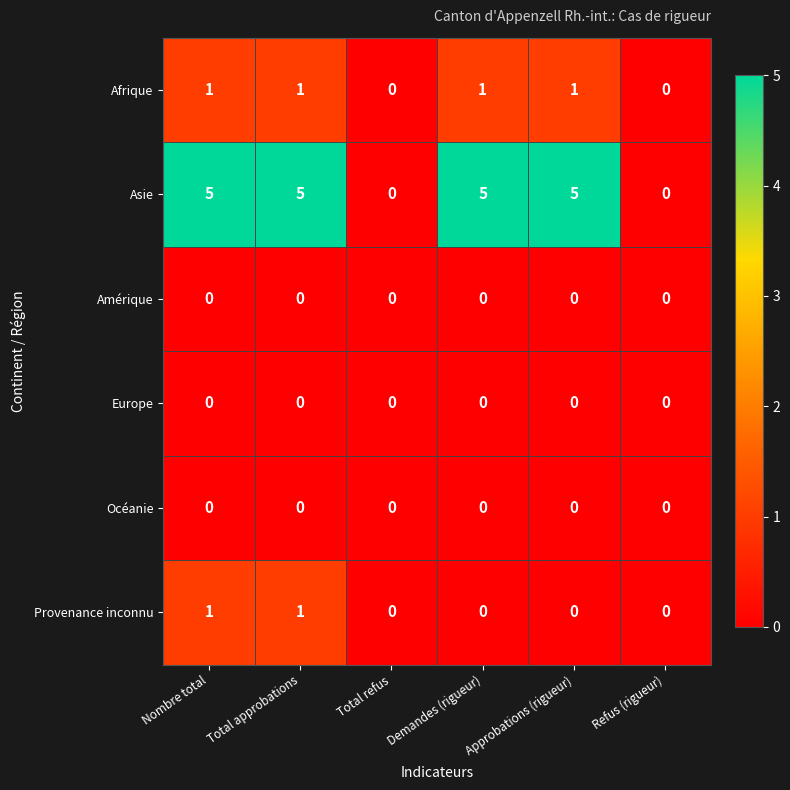

What is the maximum value shown in the chart?

5